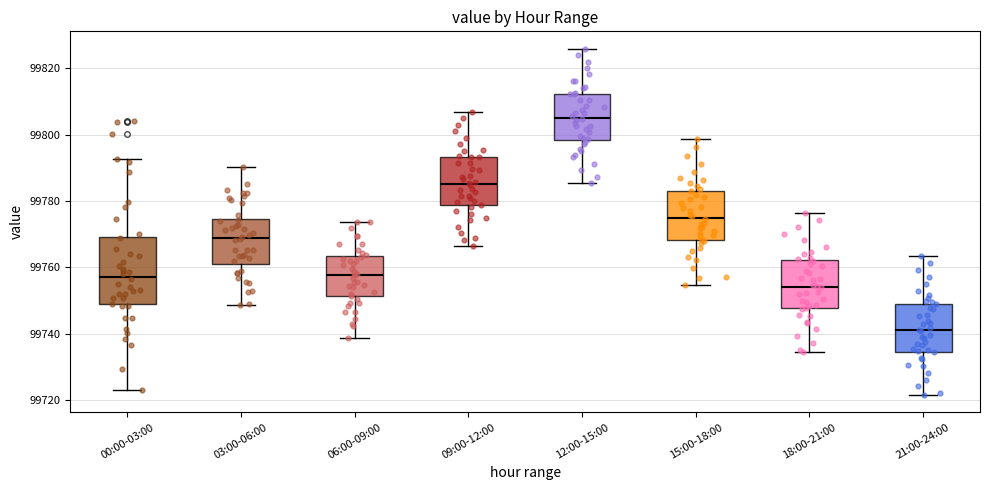

Which box's median line is the lowest?

21:00-24:00